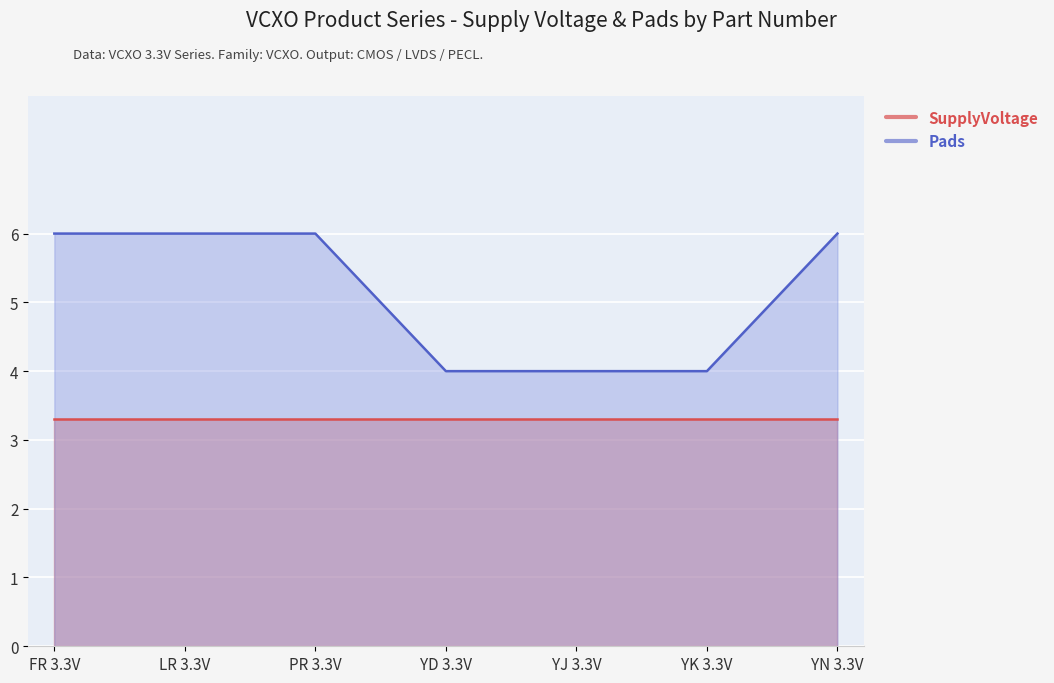

What position from the left is YN 3.3V?

7